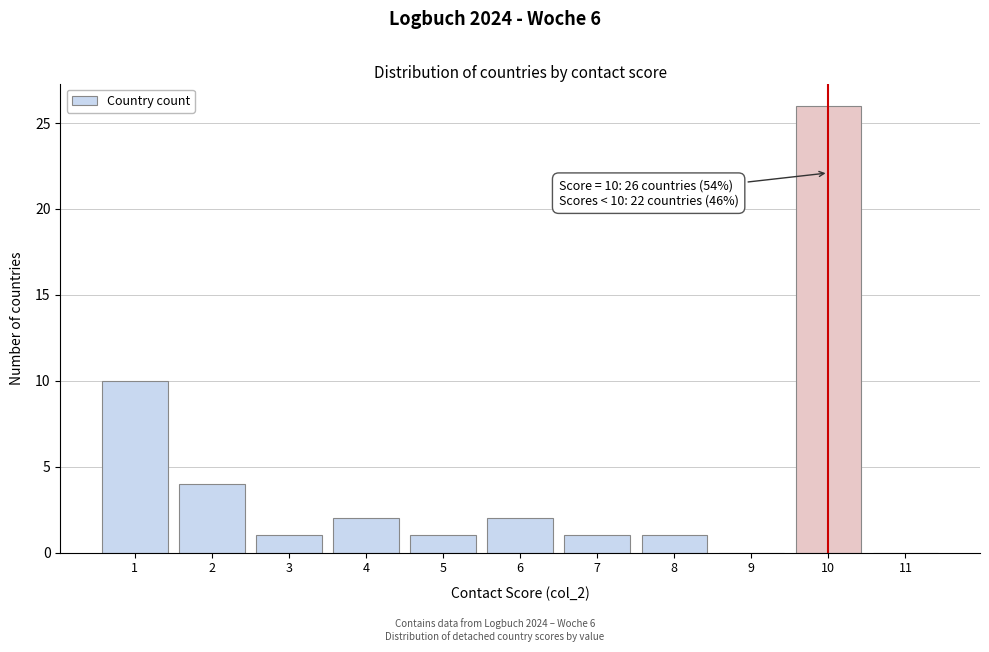

Which range on the x-axis has the tallest bar?

9.5 to 10.5